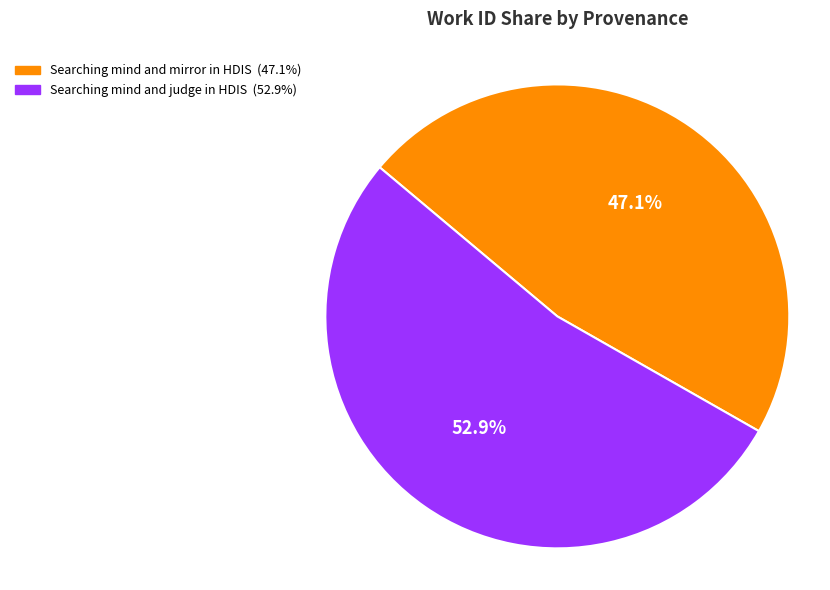

Which category accounts for the majority?

Searching mind and judge in HDIS